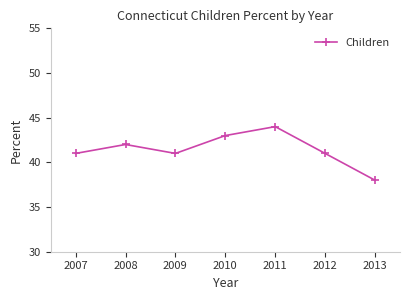

True or false: the data shows 42 at 2008.

True